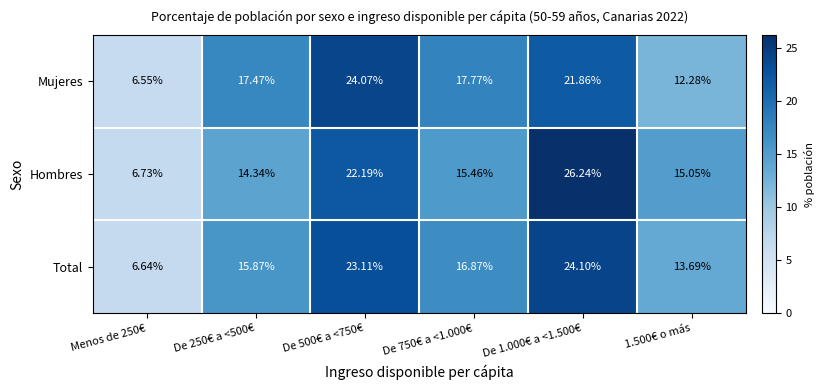

Which series has the largest total across all categories?

Total